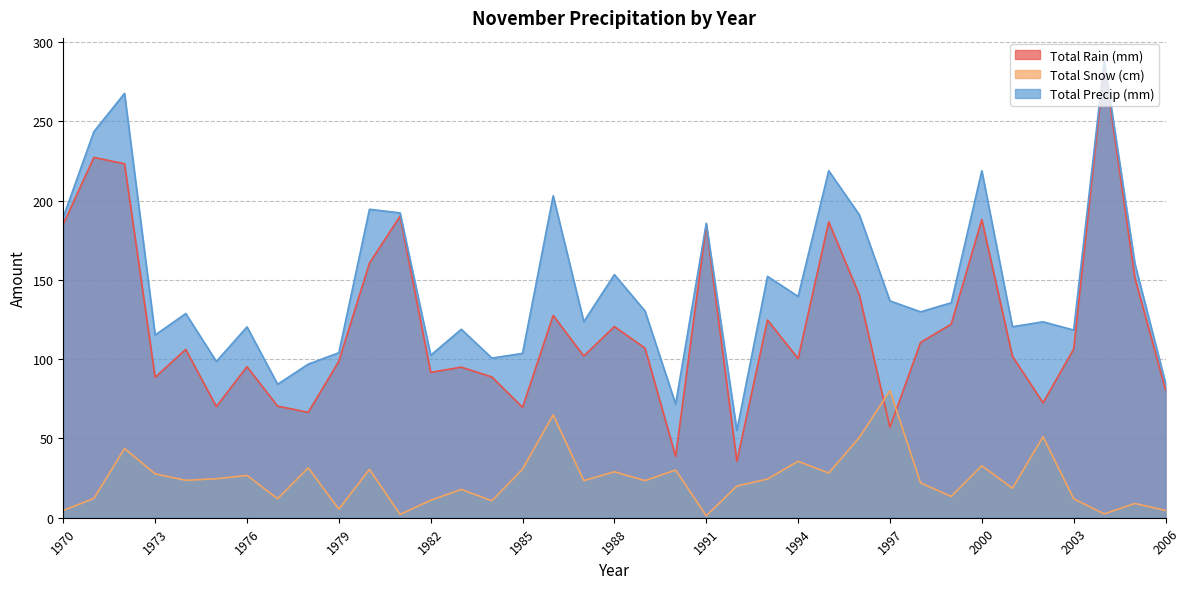

What is the difference between the highest and lowest values at 1990?

41.6